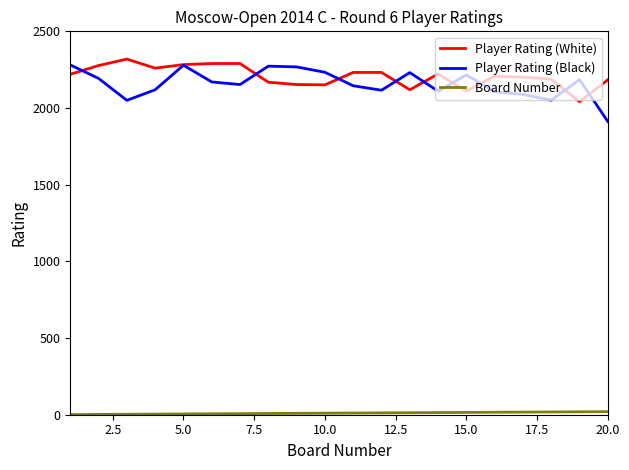

True or false: Player Rating (White) and Player Rating (Black) cross at least once.

True